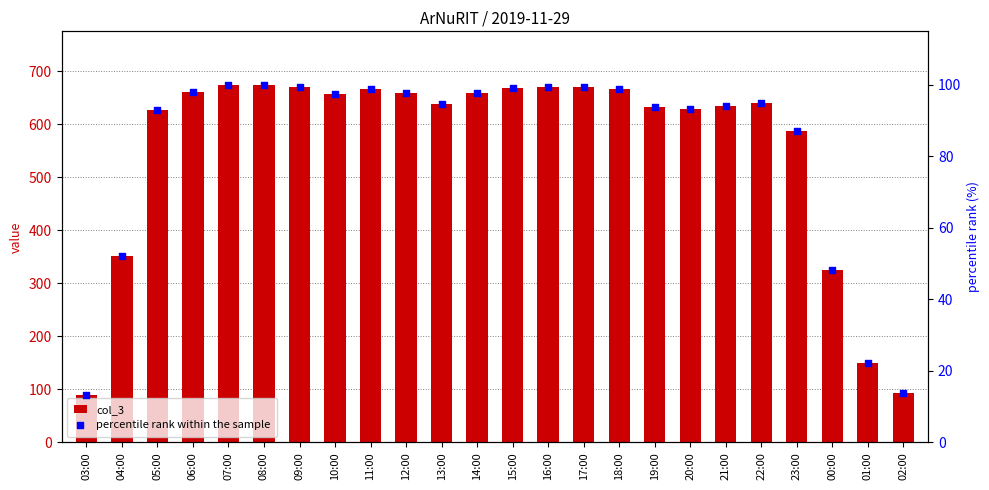

Is the value of percentile rank within the sample at 19:00 greater than the value of col_3 at 22:00?

No